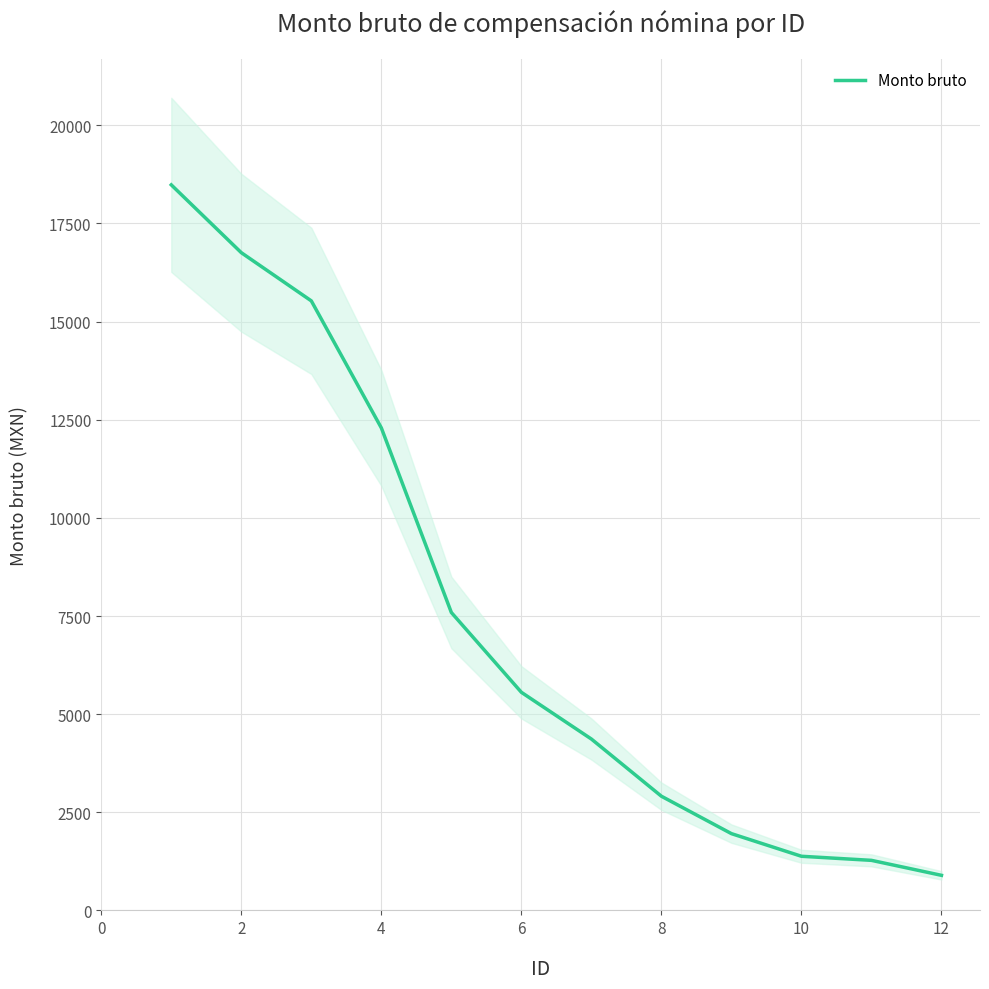

What is the average value?

7416.0